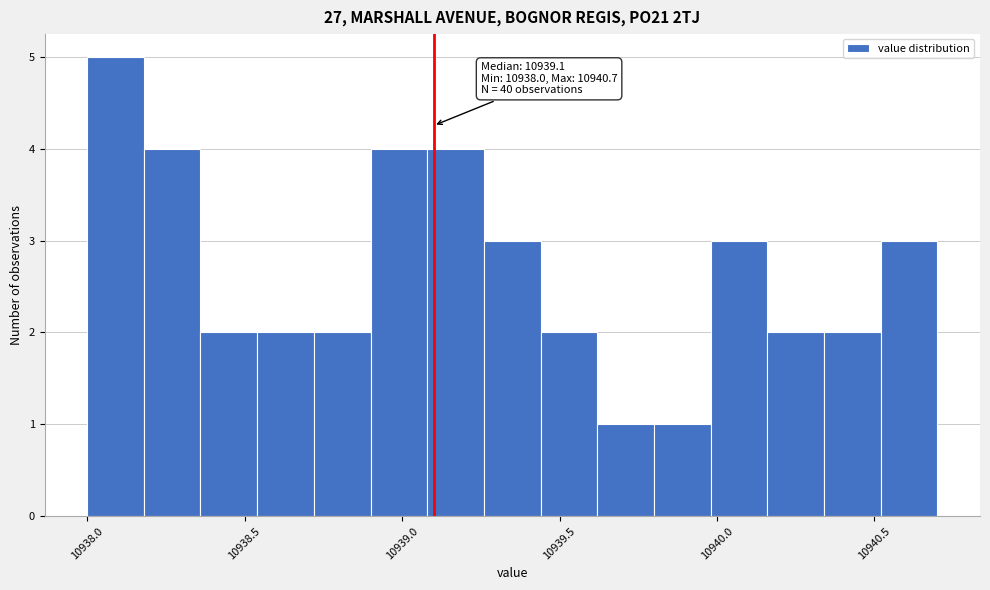

Around what value on the x-axis is the tallest bar? Give the approximate position of its centre, as read against the axis.

10938.10